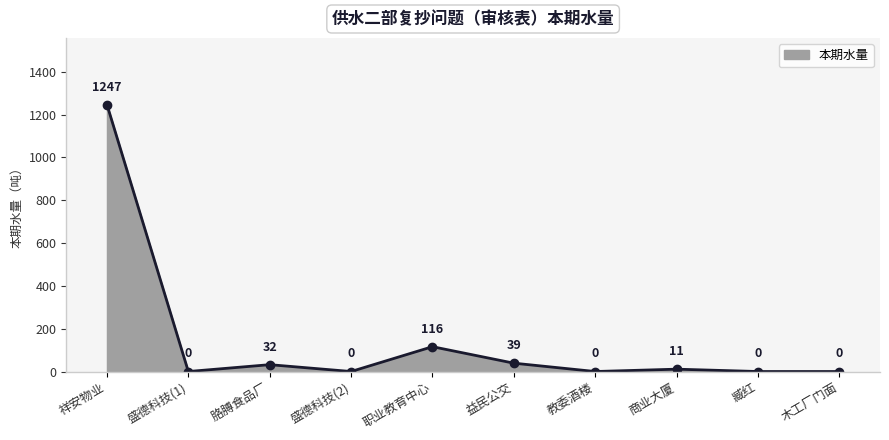

Reading right to left, what are all the values shown in this chart?

木工厂门面=0	臧红=0	商业大厦=11	教委酒楼=0	益民公交=39	职业教育中心=116	盛德科技(2)=0	胳膊食品厂=32	盛德科技(1)=0	祥安物业=1247